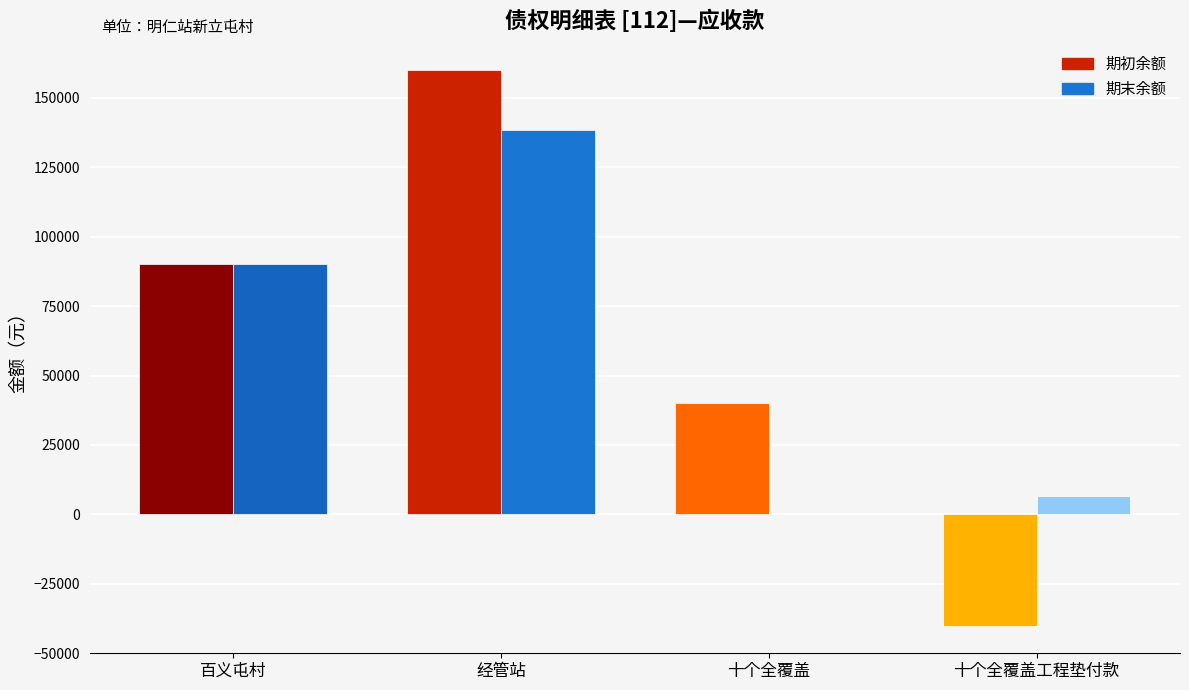

What is the total value across all series at 经管站?

298340.4